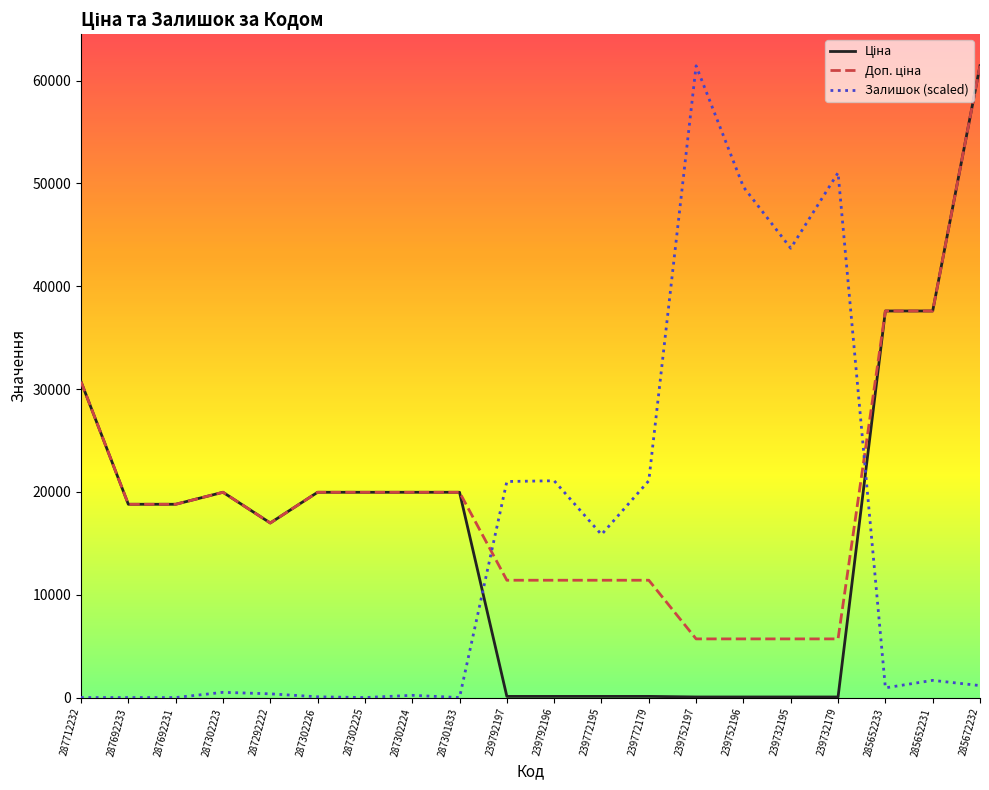

At which label does Залишок (scaled) reach its peak?

239752197